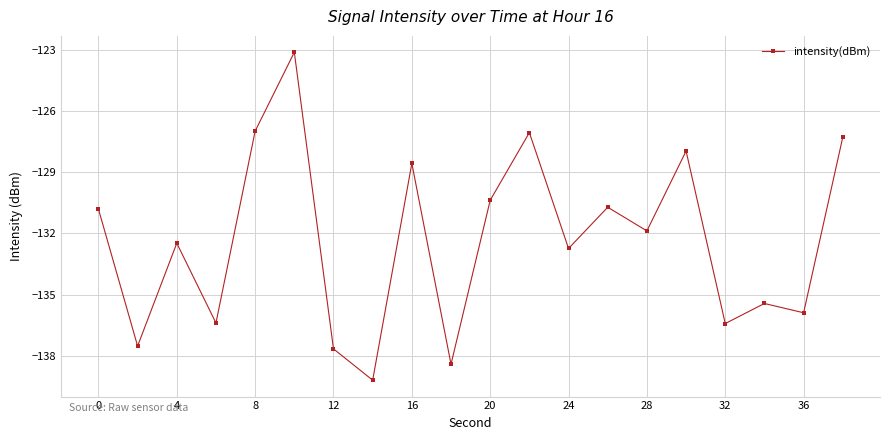

Does the chart display data point markers on the line(s)?

Yes